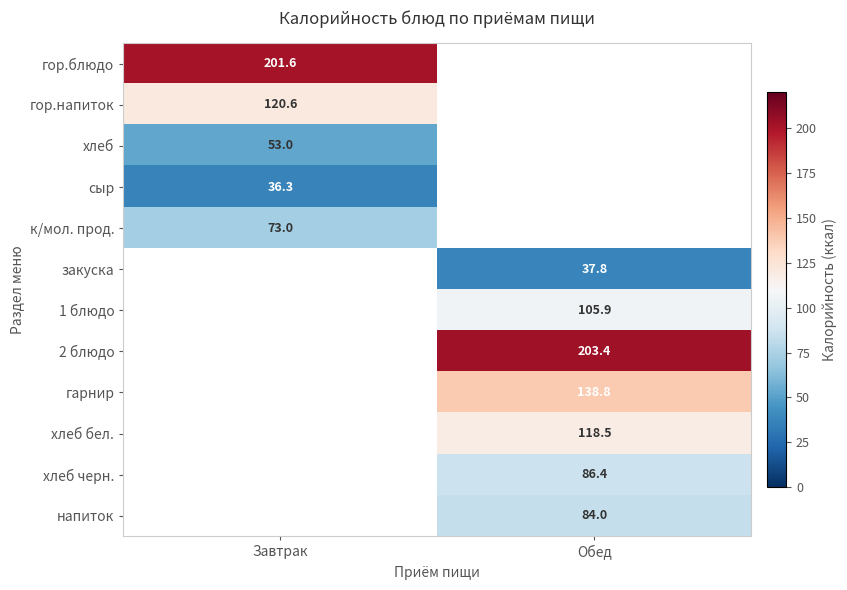

What is the difference between the highest and lowest values at Завтрак?

165.3